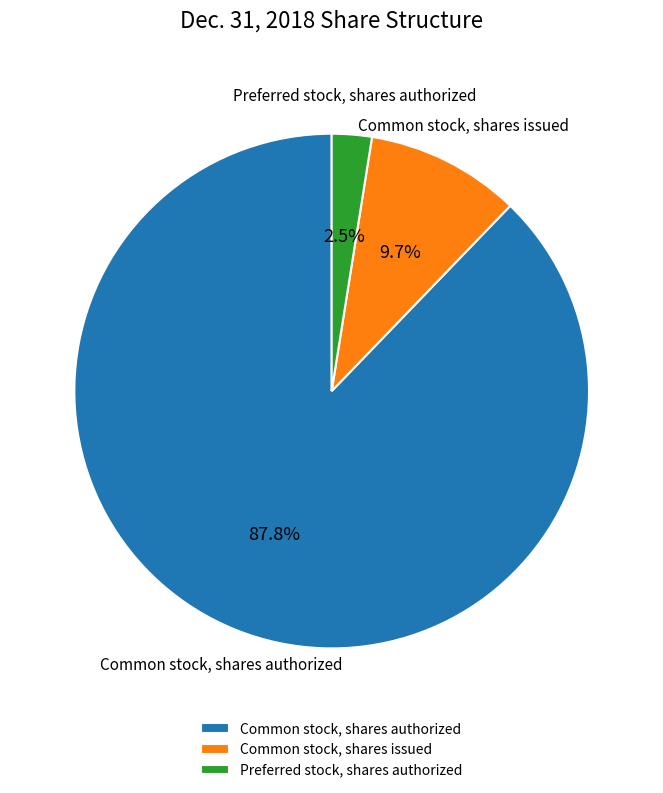

Which slice represents more than half of the pie?

Common stock, shares authorized